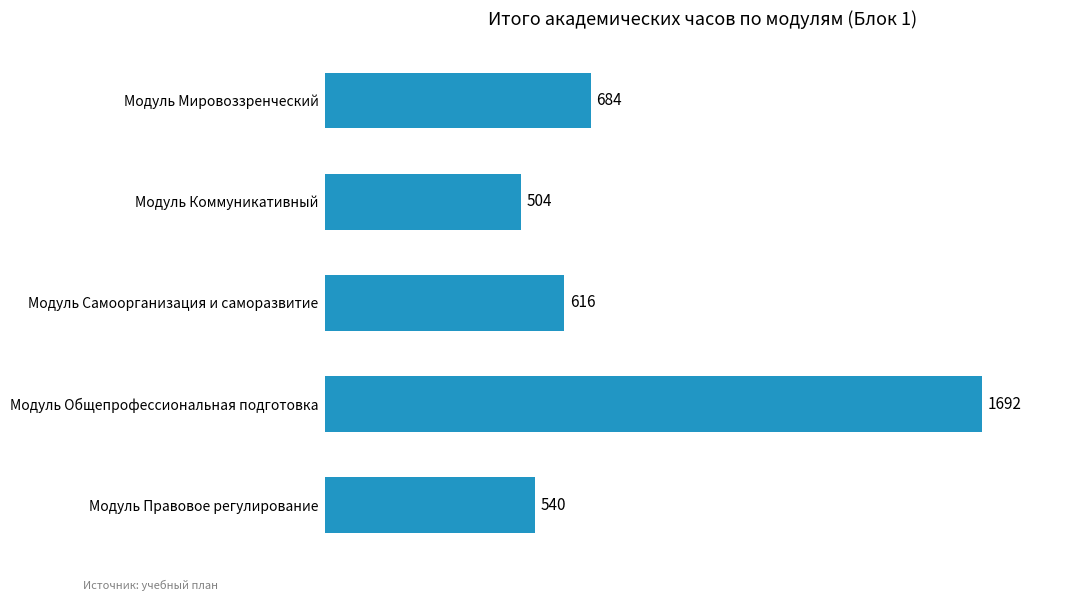

Reading top to bottom, extract all data points from this chart.

Модуль Мировоззренческий=684	Модуль Коммуникативный=504	Модуль Самоорганизация и саморазвитие=616	Модуль Общепрофессиональная подготовка=1692	Модуль Правовое регулирование=540